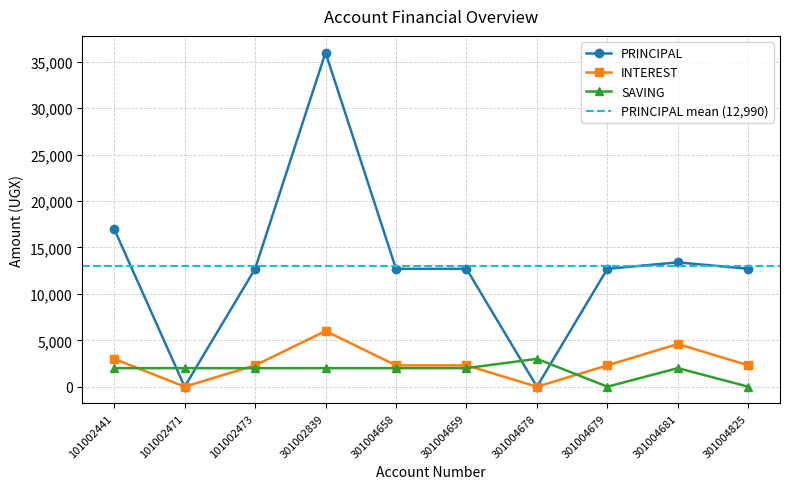

Is it true that SAVING equals 1766 at 301004679?

False